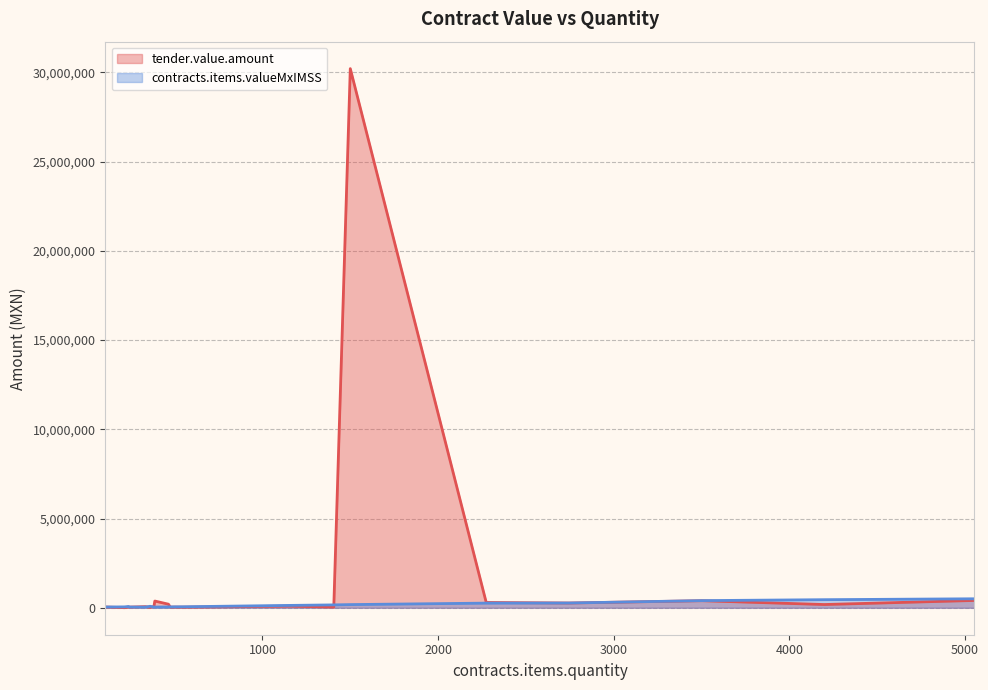

How many intersections are there between contracts.items.valueMxIMSS and tender.value.amount?

3